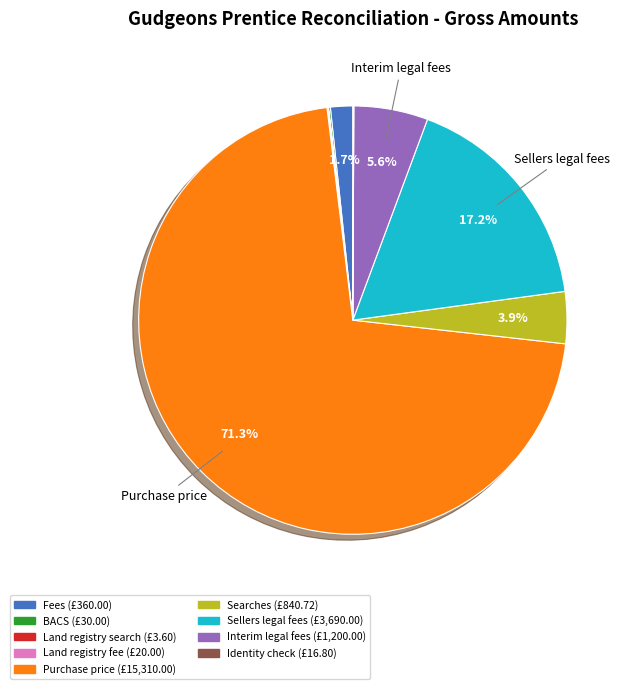

Which slice represents more than half of the pie?

Purchase price